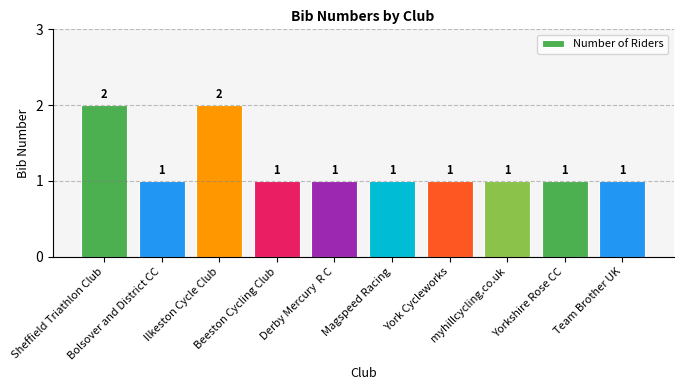

Count the values in the range 1 to 2.

10